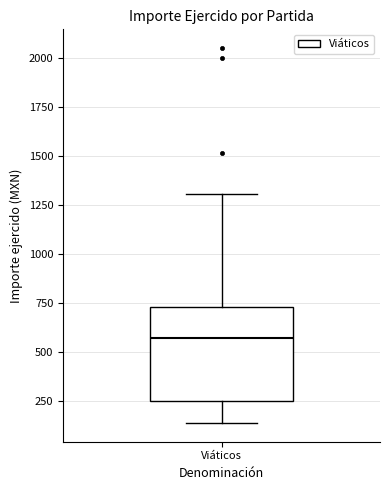

Where does the lower whisker of the box for Viáticos end on the y-axis? The values are not printed on the chart, so give them approximately, as read against the axis.

150